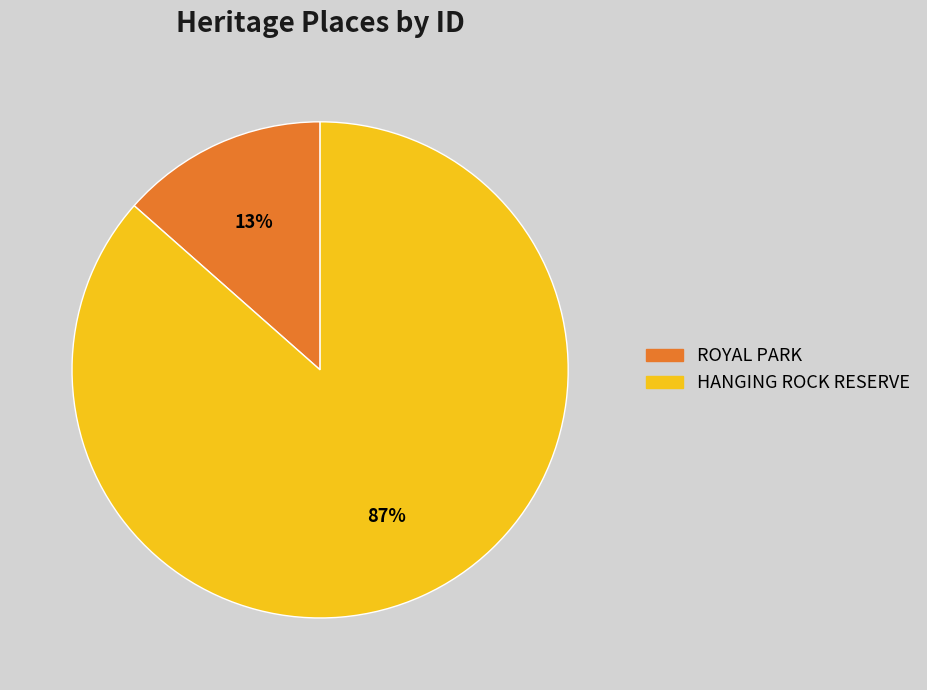

Which slice is the largest?

HANGING ROCK RESERVE